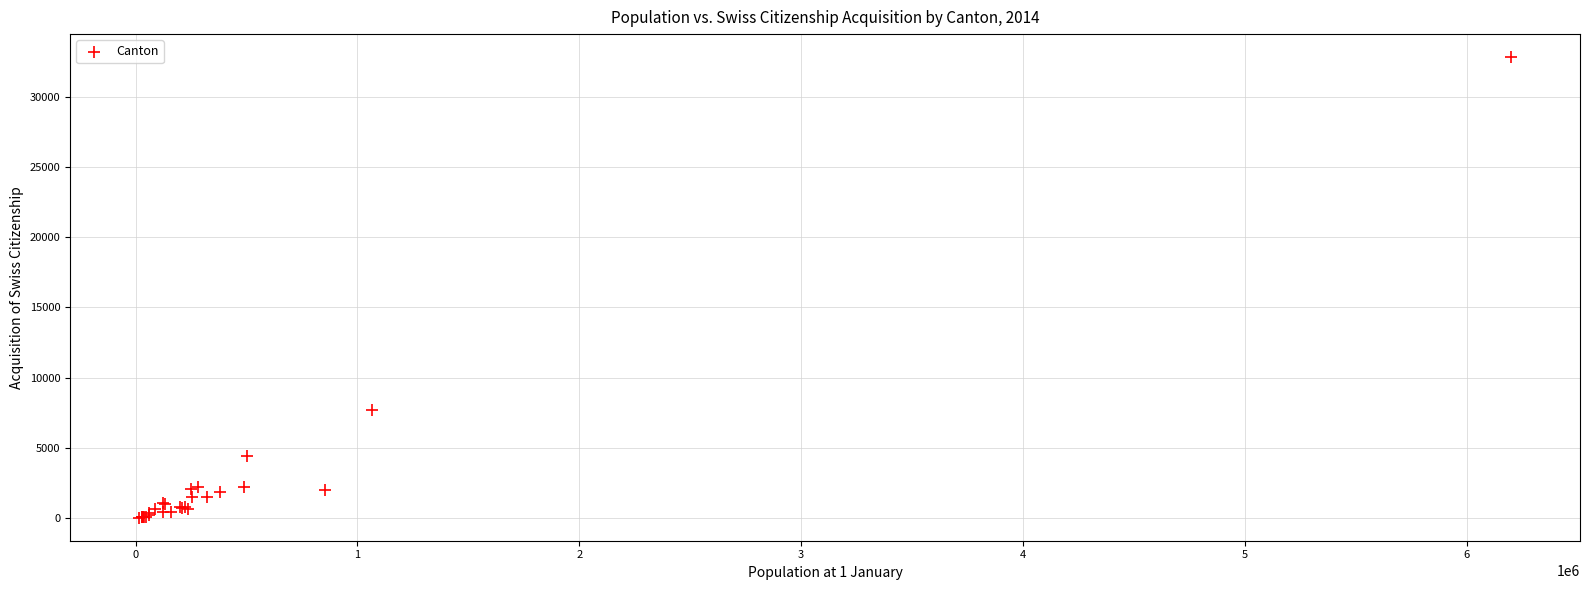

What Y value in the scatter plot is closest to 16430?

7679